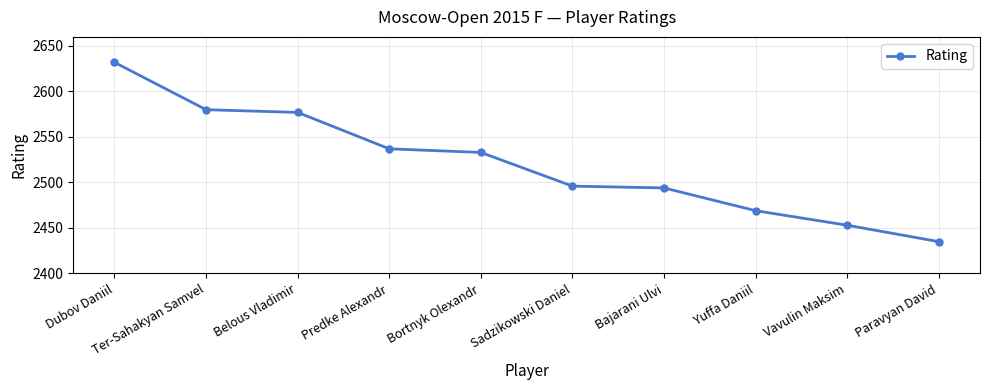

How many data points are less than 2533?

5